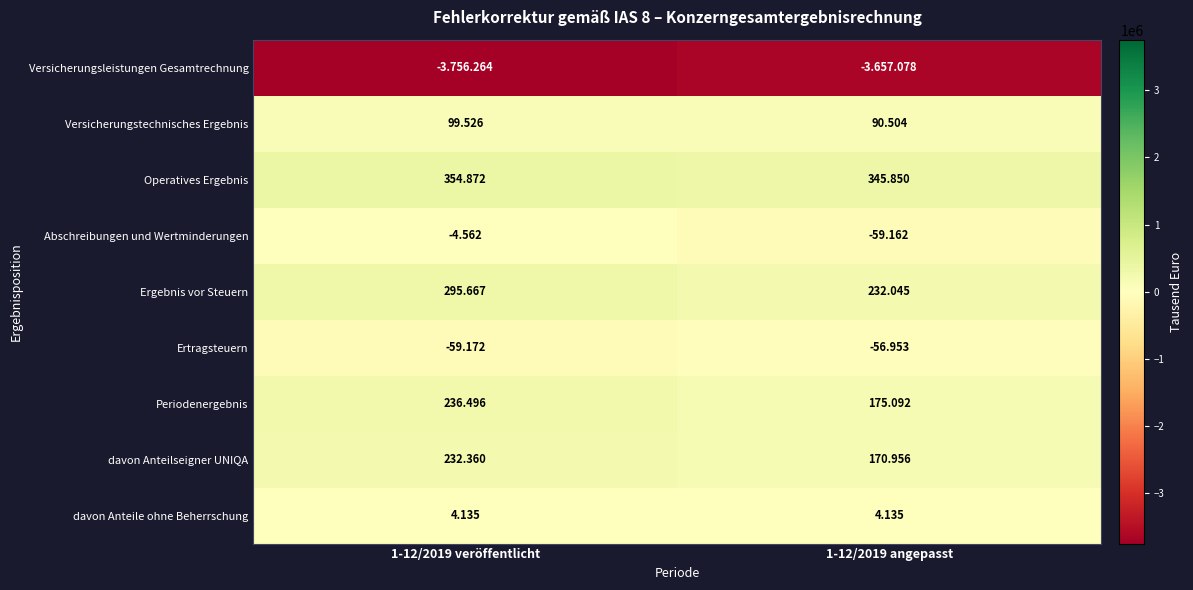

What is the average value of the davon Anteile ohne Beherrschung series?

4135